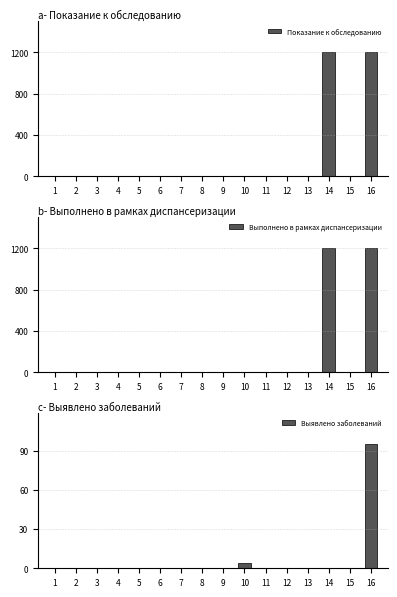

What is the average value of the Выполнено в рамках диспансеризации series?

150